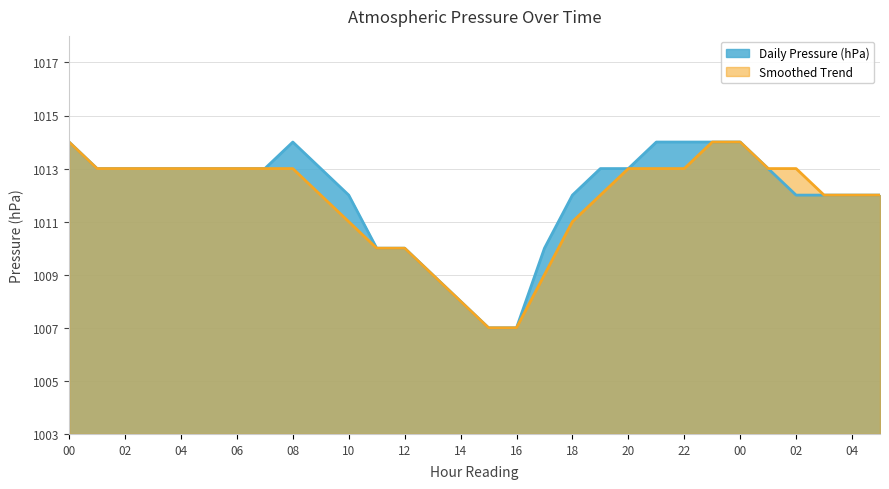

True or false: Daily Pressure (hPa) and Smoothed Trend cross at least once.

False